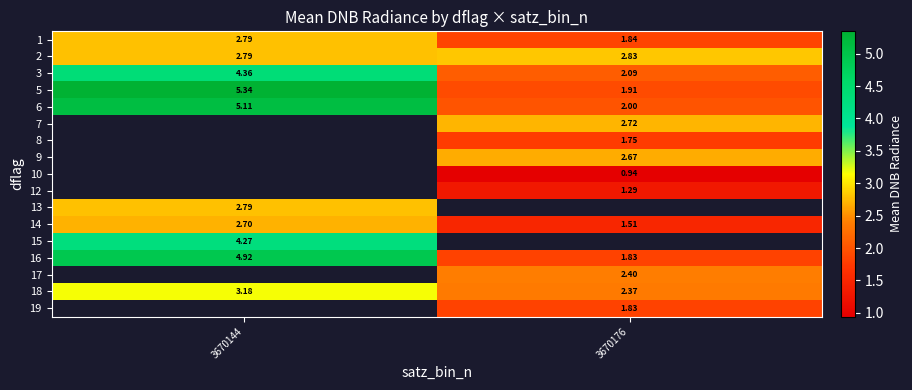

The row_12 series shows 4.3 at 3670144. True or false?

True